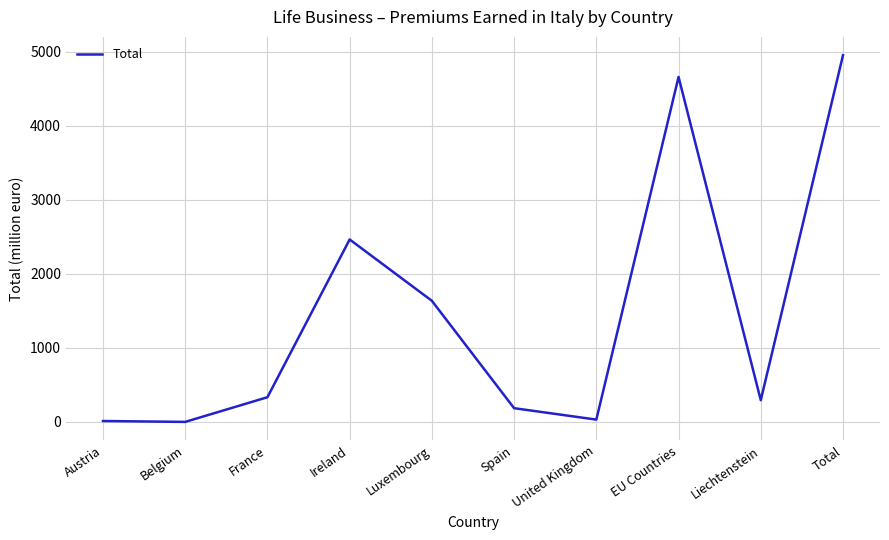

Approximately how many times larger is the value at EU Countries compared to Ireland?

1.9